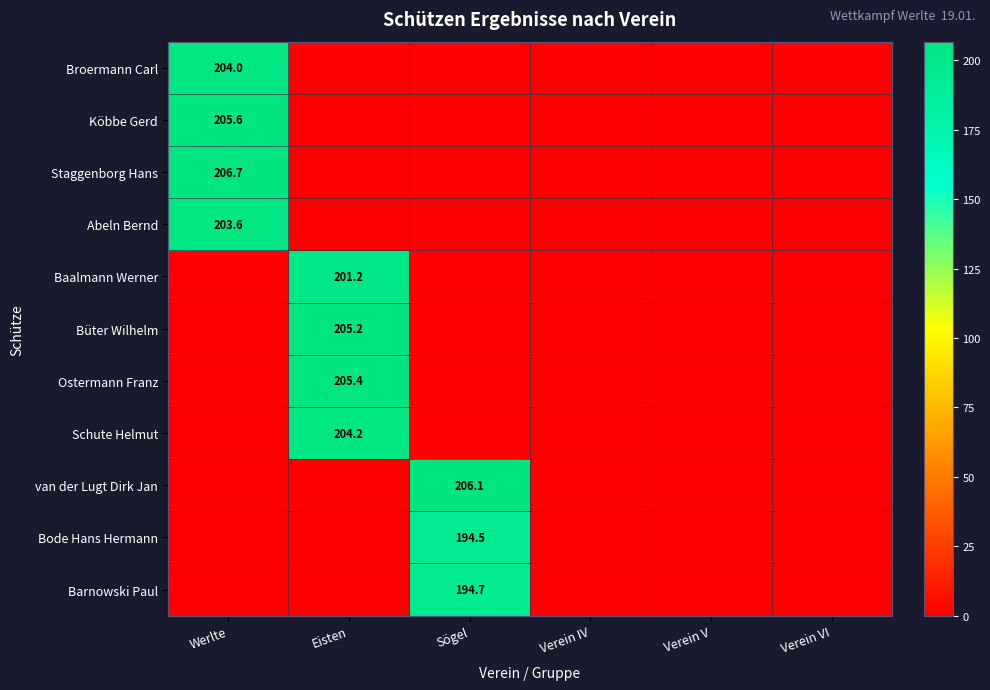

Is it true that Baalmann Werner equals 201.2 at Eisten?

True